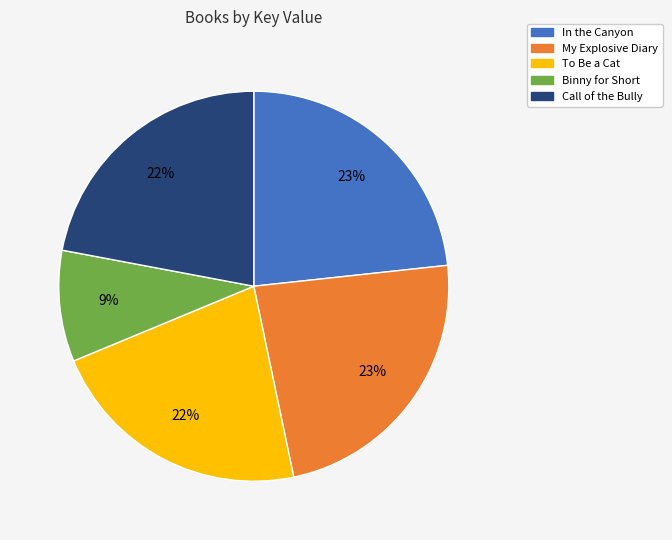

To the nearest percent, what is the average slice percentage?

20%